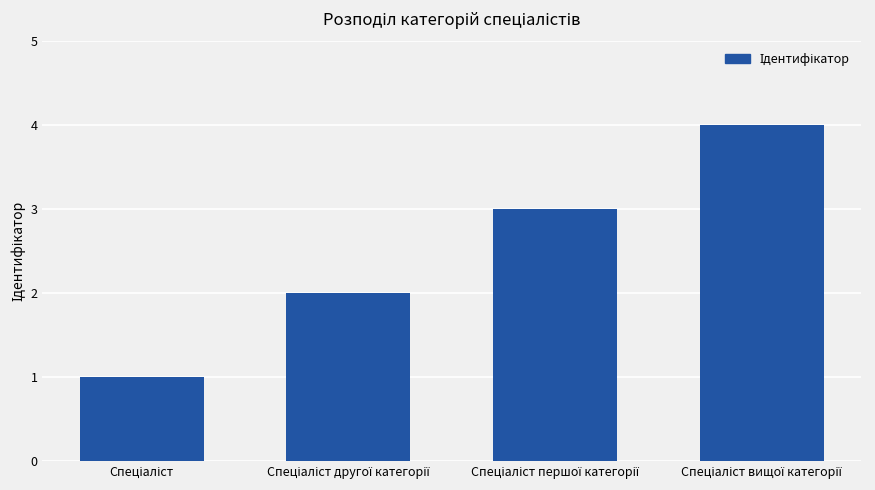

What is the value of the 3rd bar from the left?

3